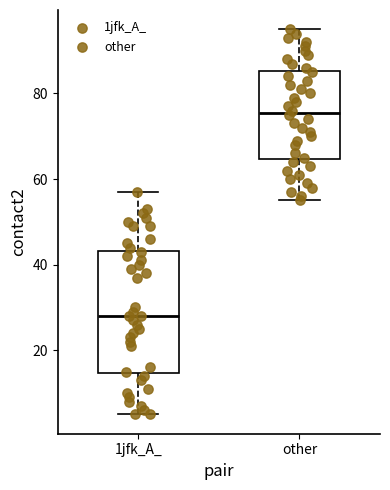

Where does the lower whisker of the box for 1jfk_A_ end on the y-axis? The values are not printed on the chart, so give them approximately, as read against the axis.

6